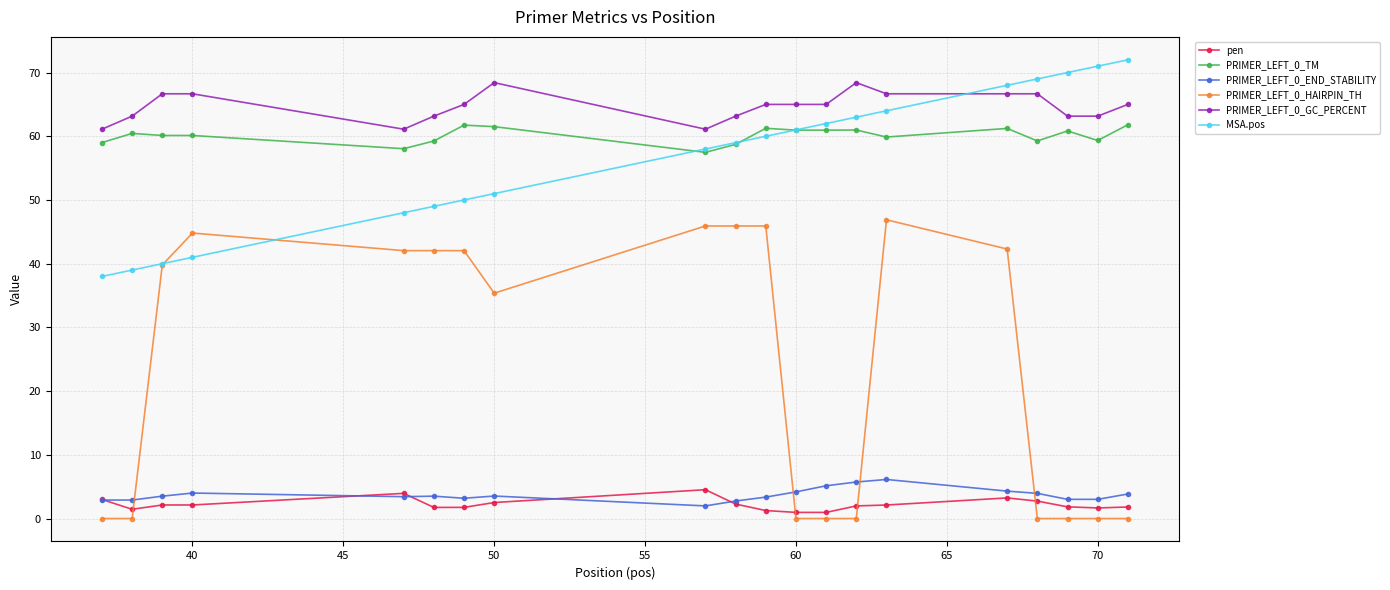

Which series has the largest total across all categories?

PRIMER_LEFT_0_GC_PERCENT